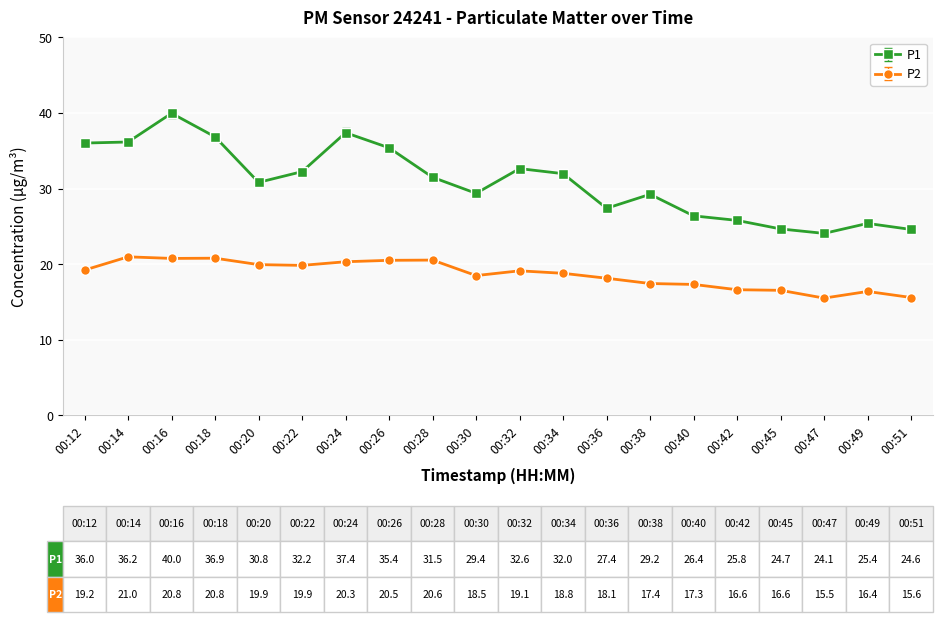

What is the difference between the maximum and minimum values in the P1 series?

15.9